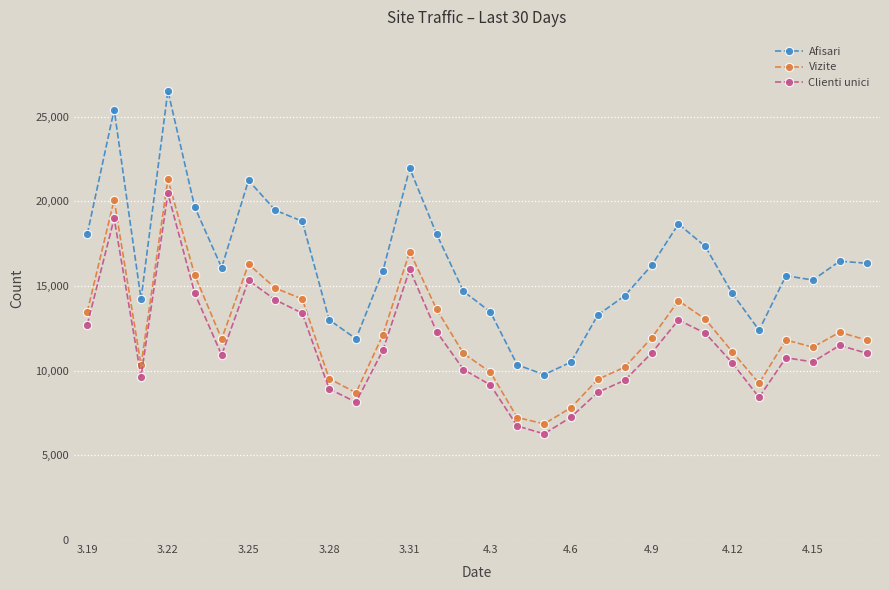

What is the minimum value for Clienti unici?

6269